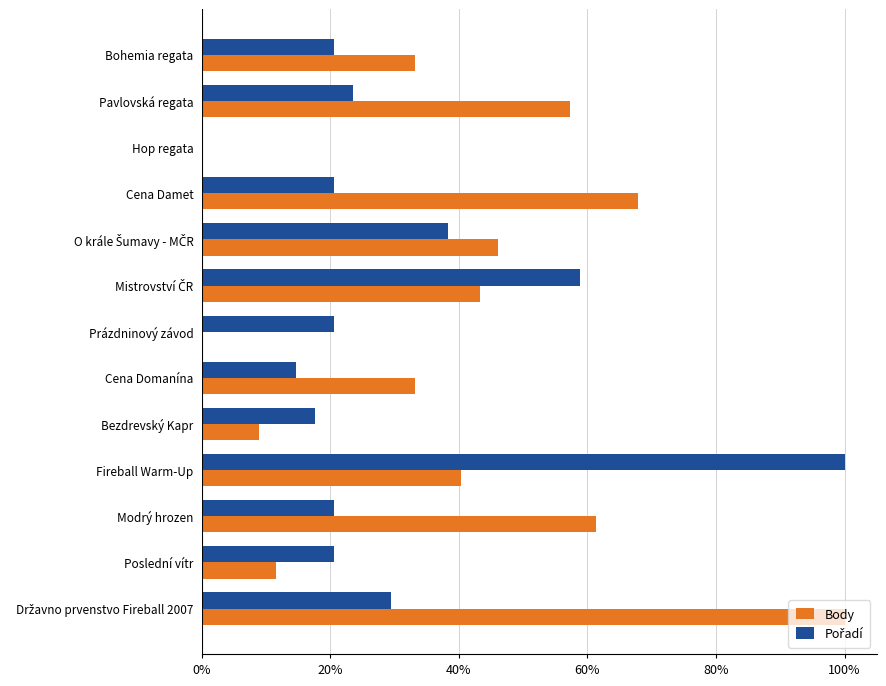

What is the average value of the Pořadí series?

0.3